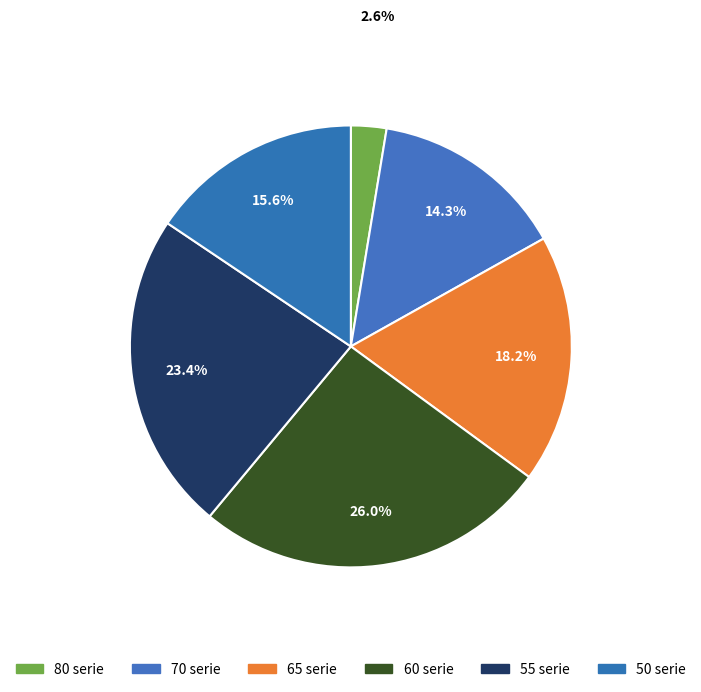

Rank the categories by value from highest to lowest.

60 serie, 55 serie, 65 serie, 50 serie, 70 serie, 80 serie